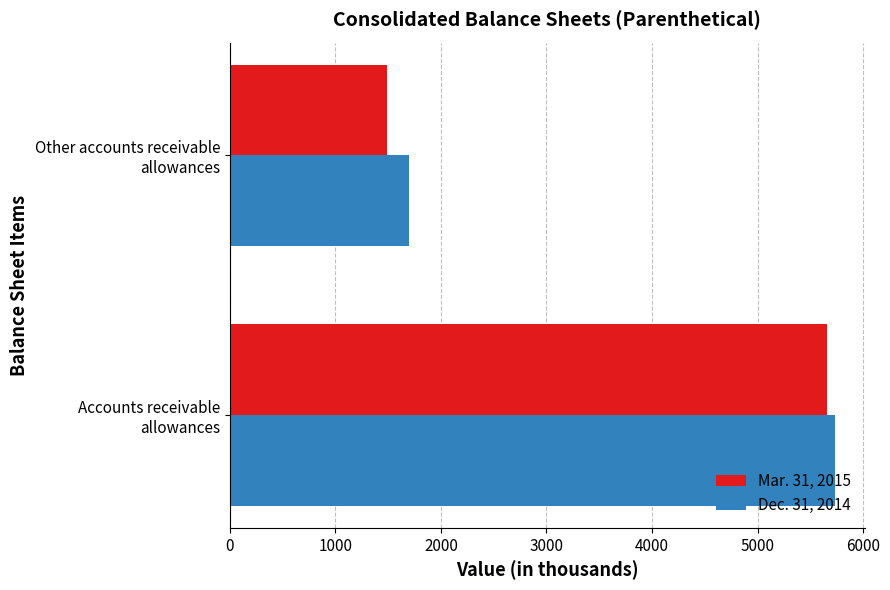

What is the minimum value shown in the chart?

1489